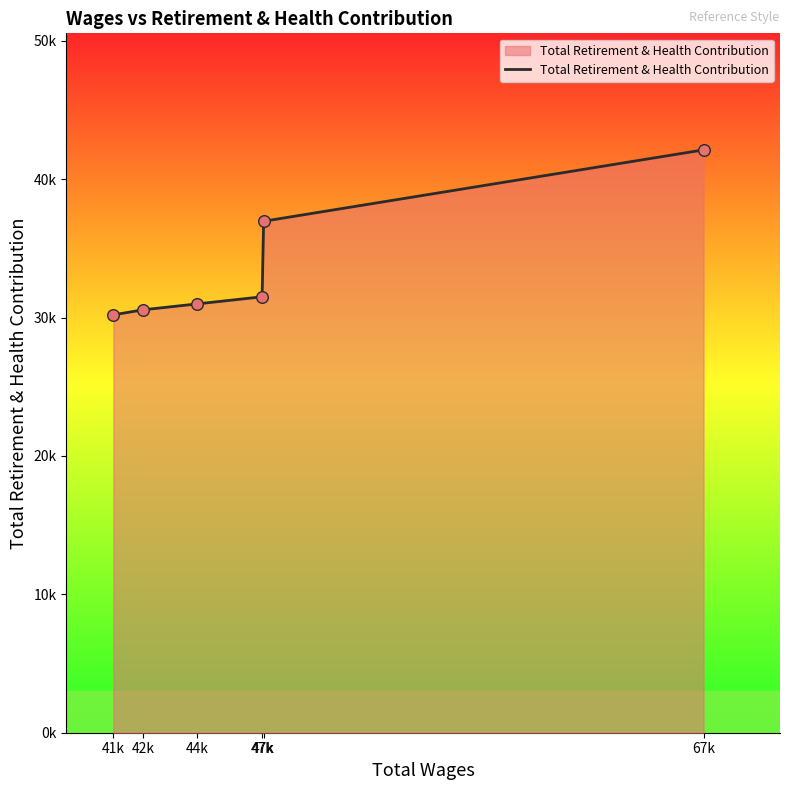

Between 41k and 44k, which is larger?

44k